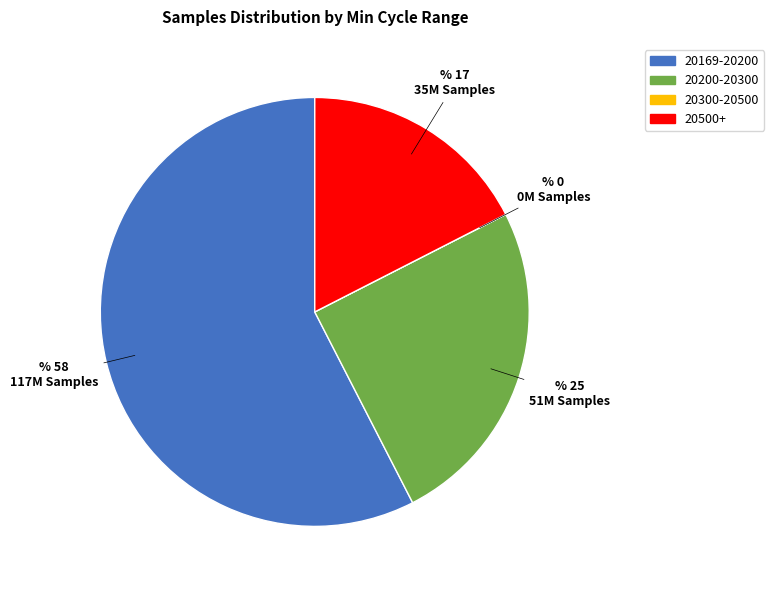

Does any single category account for the majority?

Yes